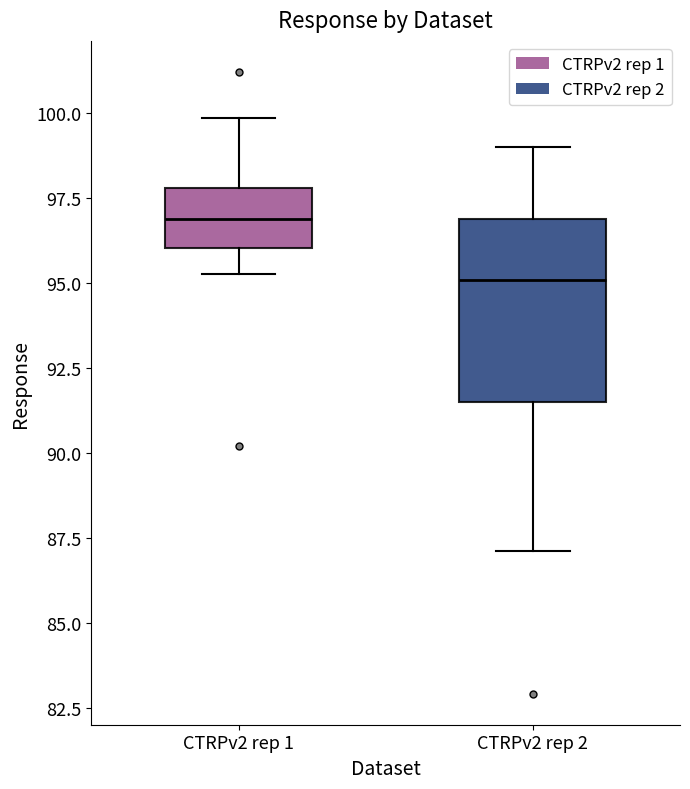

Which box's median line is the highest?

CTRPv2 rep 1